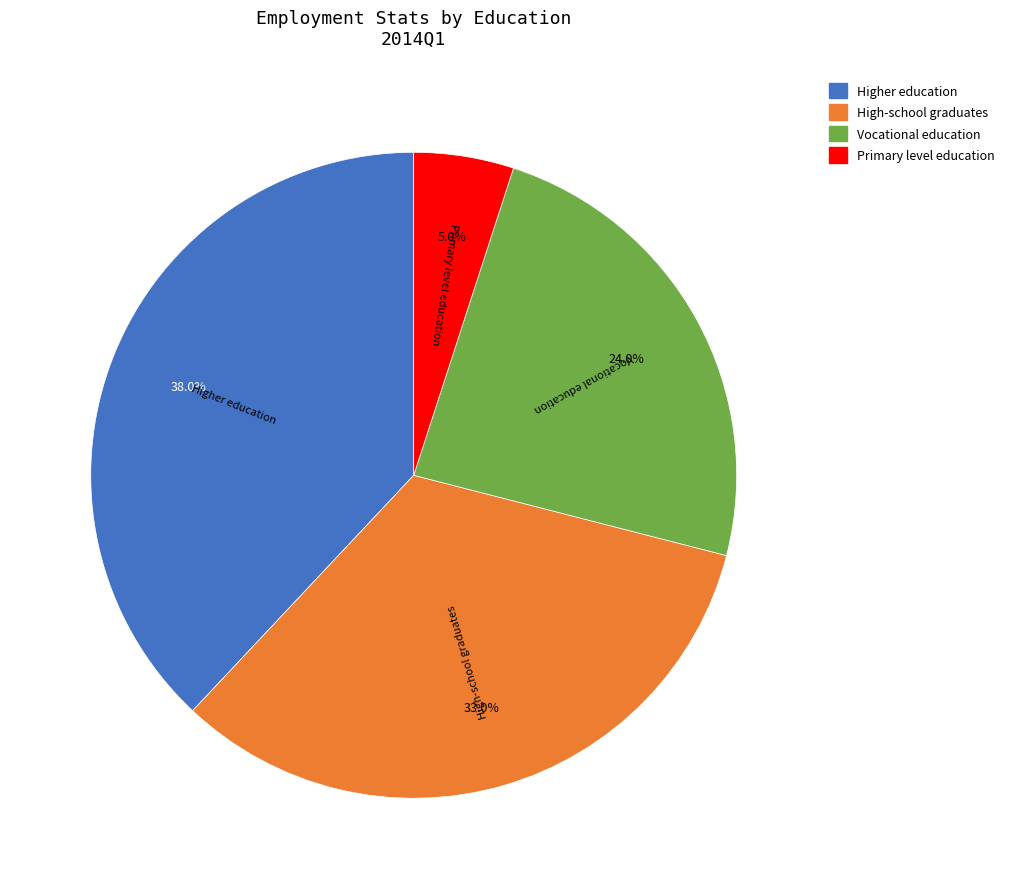

Between Higher education and Primary level education, which is larger?

Higher education